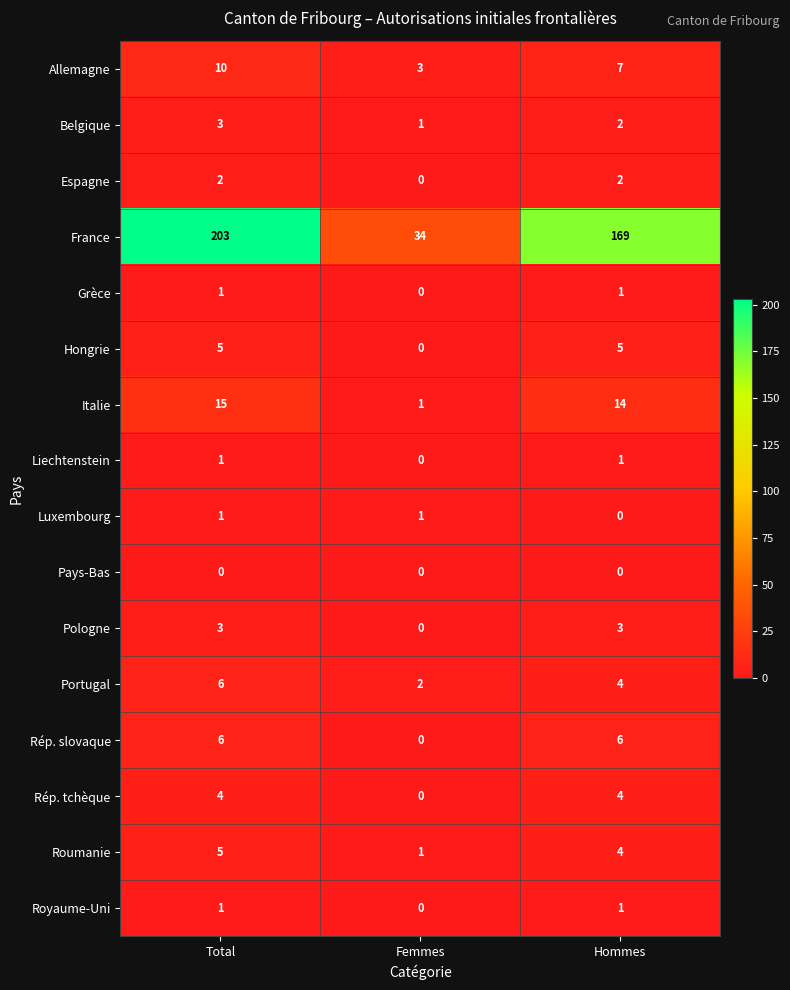

The value of Espagne at Hommes is 3. True or false?

False